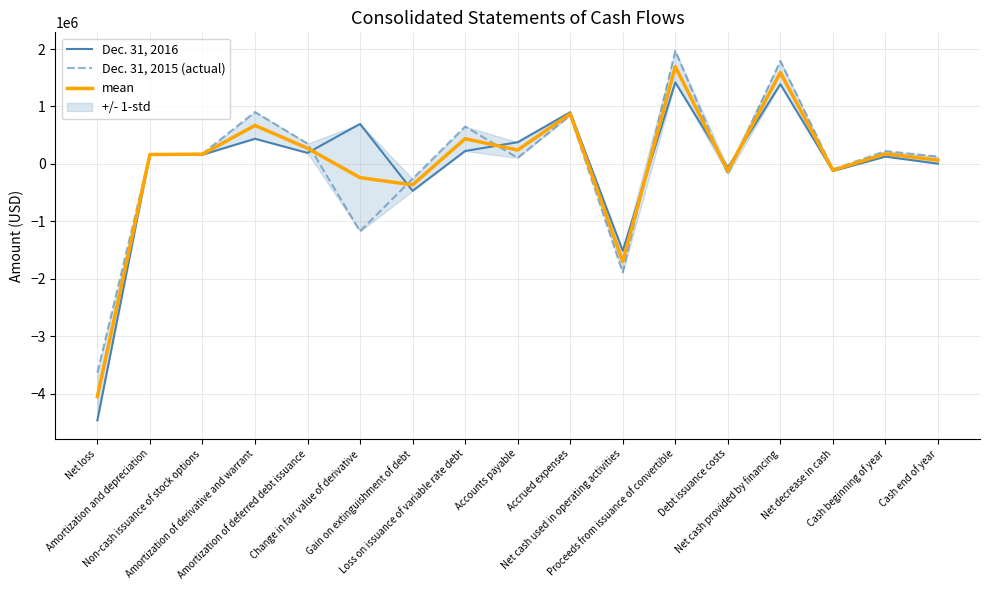

What position from the left is Net loss?

1